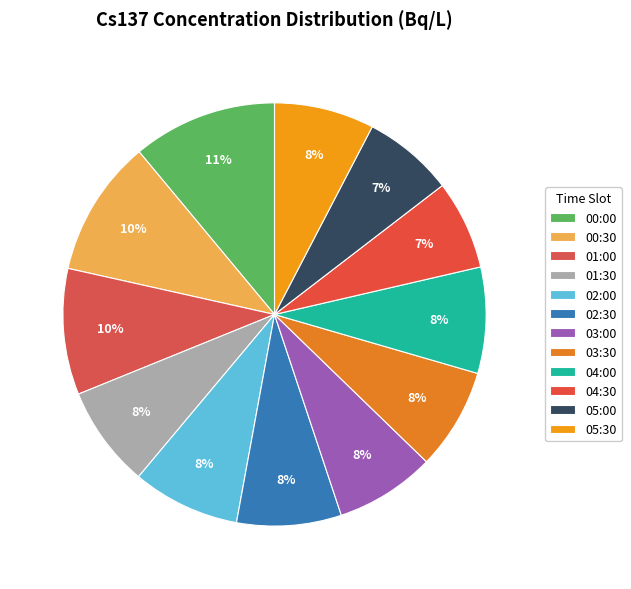

Which category has the biggest portion of the pie?

00:00